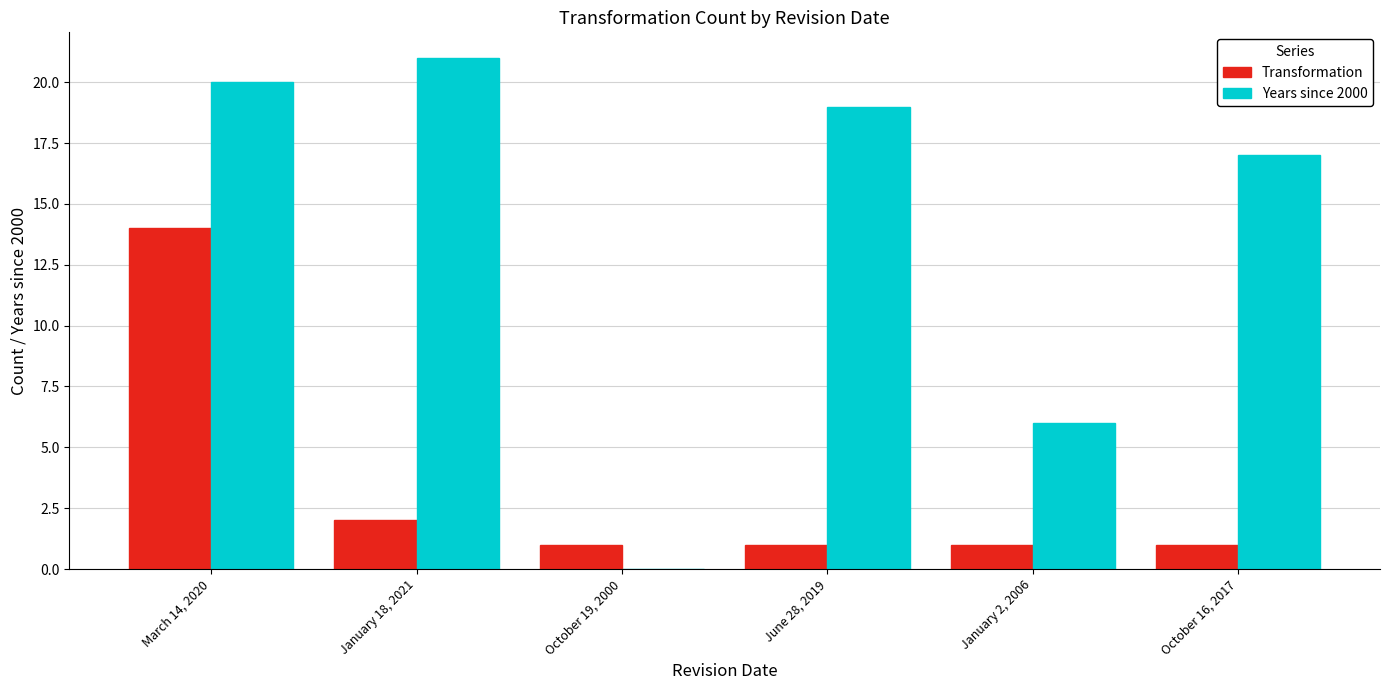

Is it true that Years since 2000 equals 21 at January 18, 2021?

True